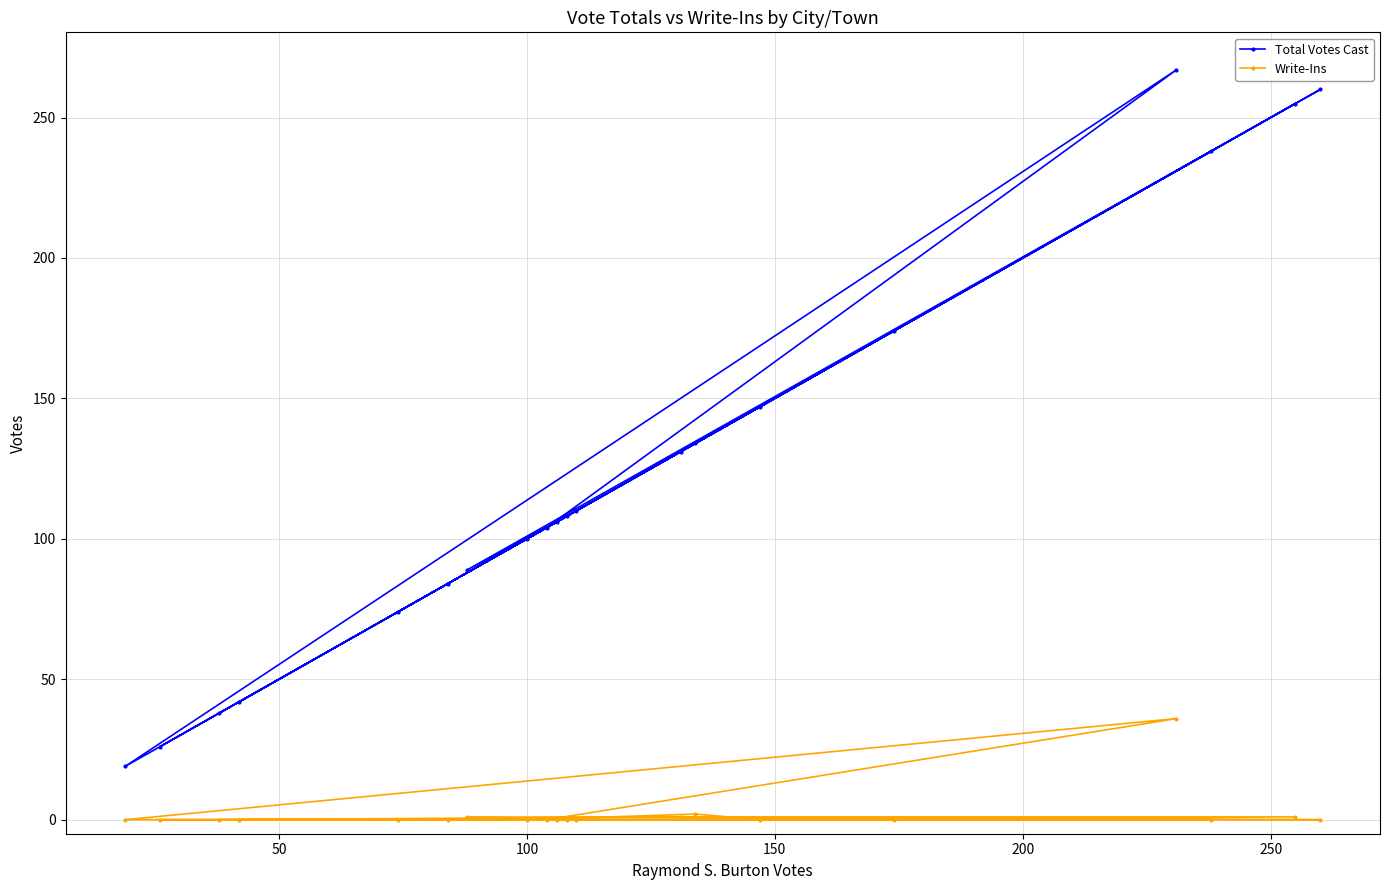

What is the sum of all Total Votes Cast values?

2506